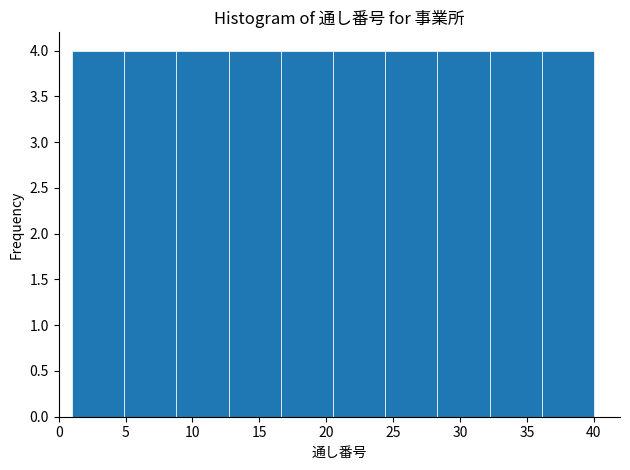

Reading left to right, transcribe this chart: for each bar, give the range it covers on the x-axis and its height. Neither the bar edges nor the heights are printed on the chart, so give them approximately, as read against the axes.

1.0 to 4.9: 4
4.9 to 8.8: 4
8.8 to 12.7: 4
12.7 to 16.6: 4
16.6 to 20.5: 4
20.5 to 24.4: 4
24.4 to 28.3: 4
28.3 to 32.2: 4
32.2 to 36.1: 4
36.1 to 40.0: 4